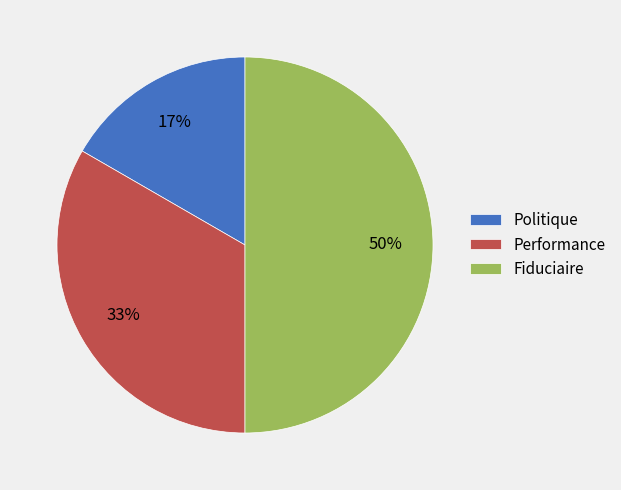

What is the ratio of the value at Politique to the value at Performance?

0.5